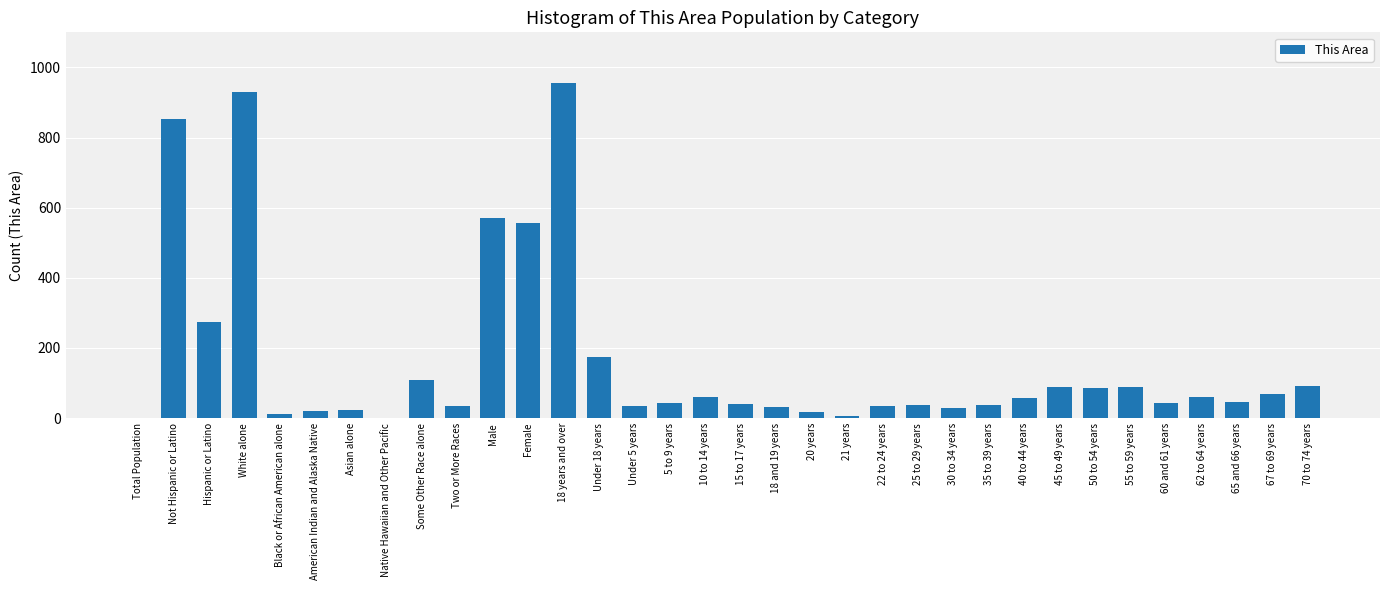

What is the maximum value shown in the chart?

955